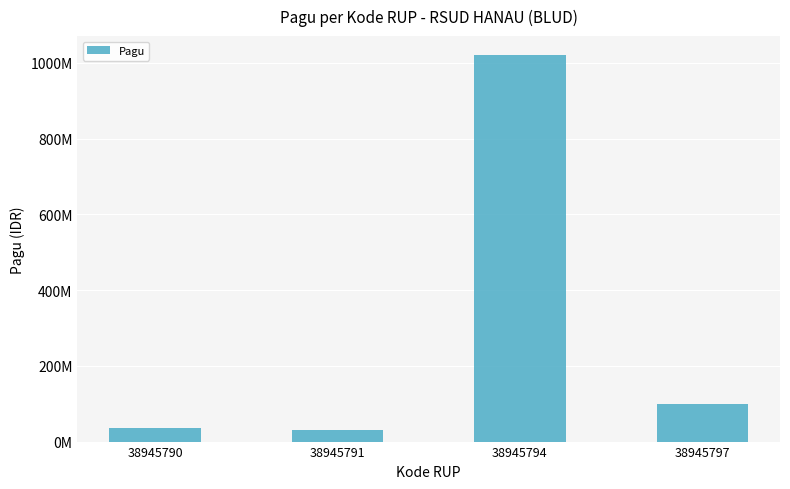

List the labels in order of value, largest first.

38945794, 38945797, 38945790, 38945791